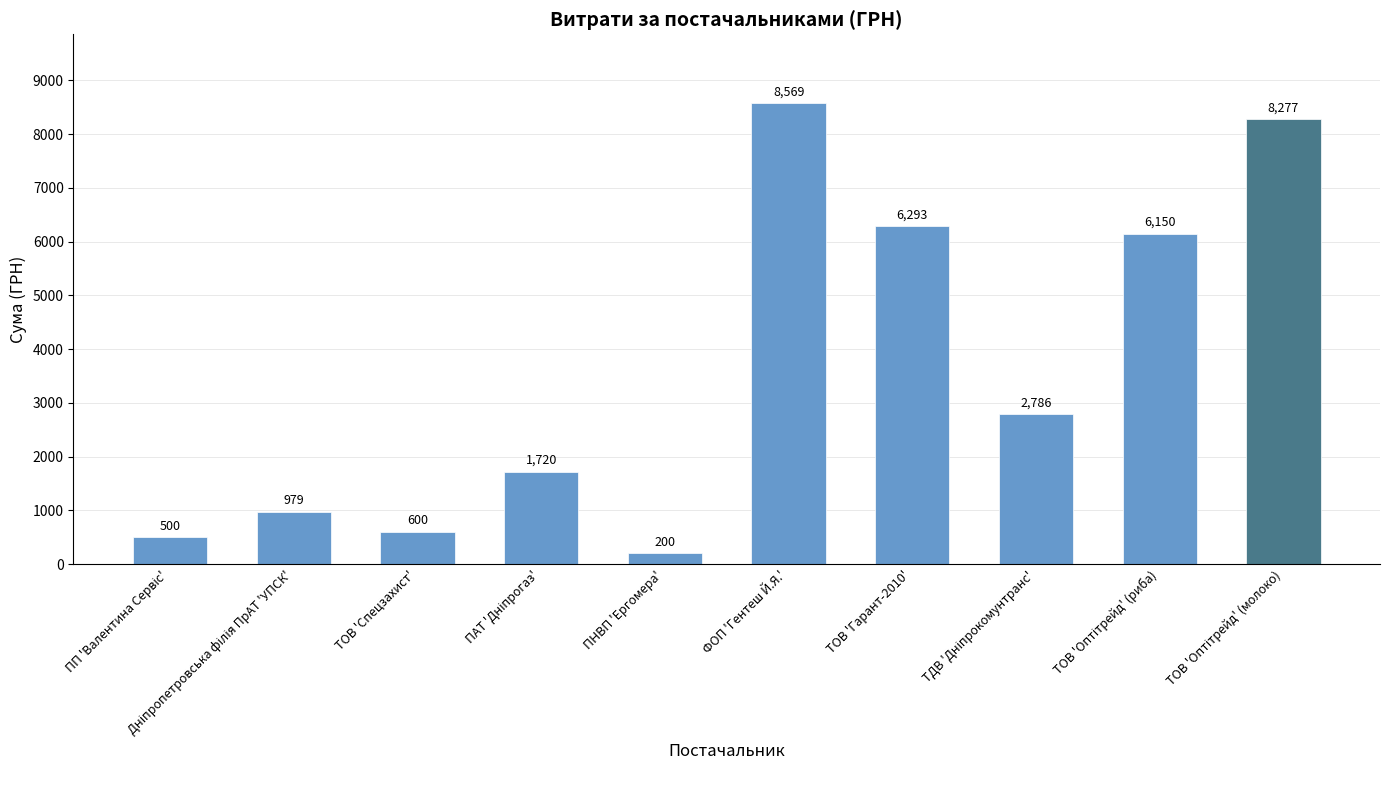

What value does the data have at ФОП 'Гентеш Й.Я.'?

8569.0